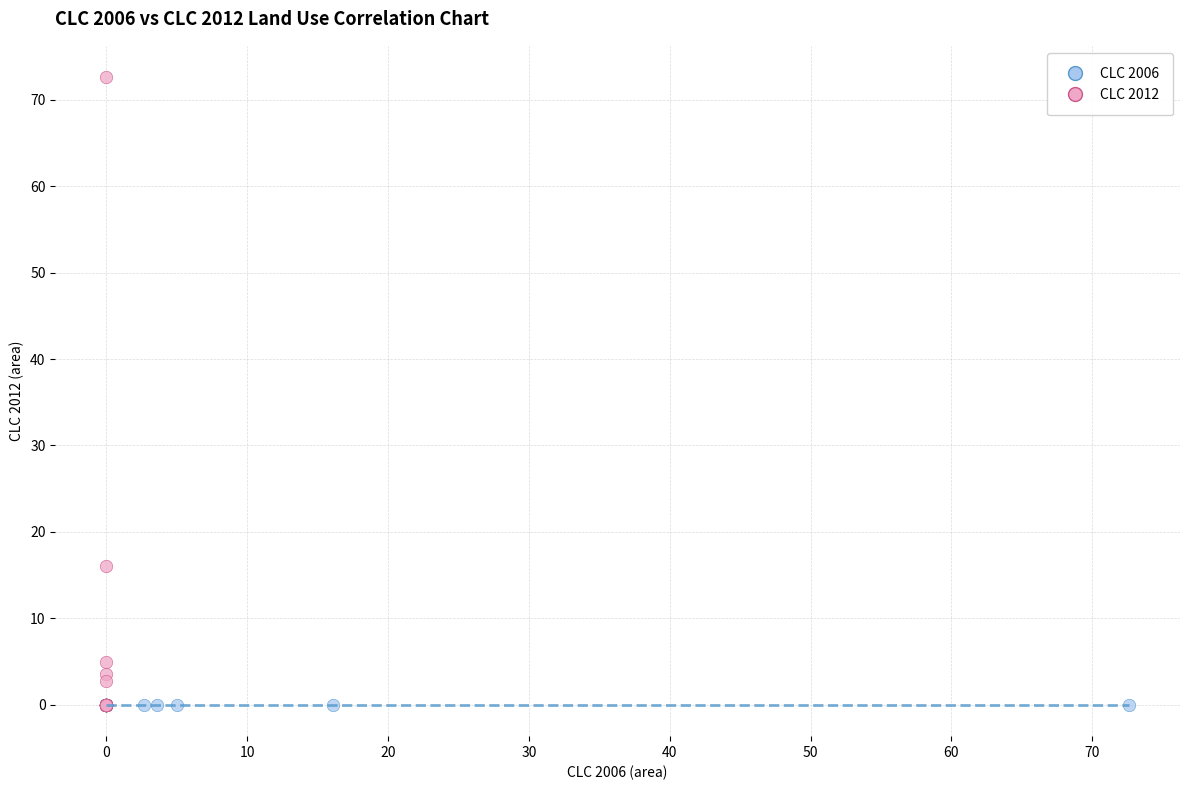

What are all the series names shown in the legend?

CLC 2006, CLC 2012